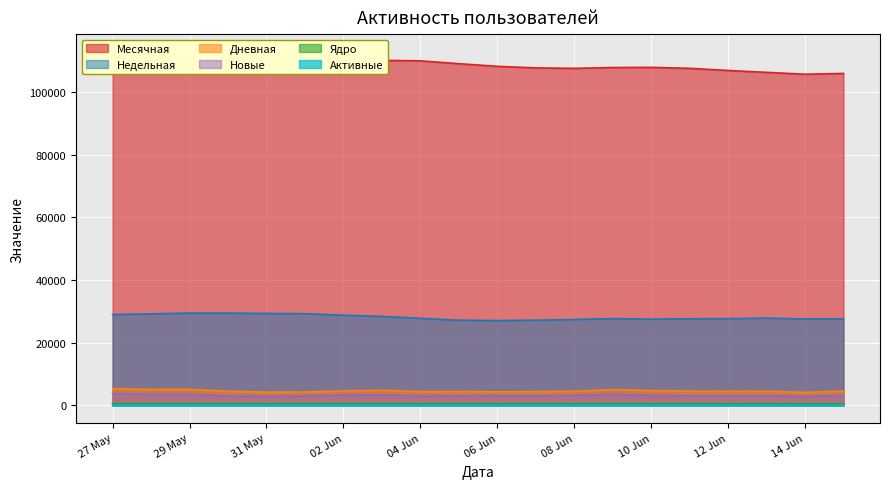

What is the sum of the Новые values at 2024-06-05 and 2024-05-31?

5853